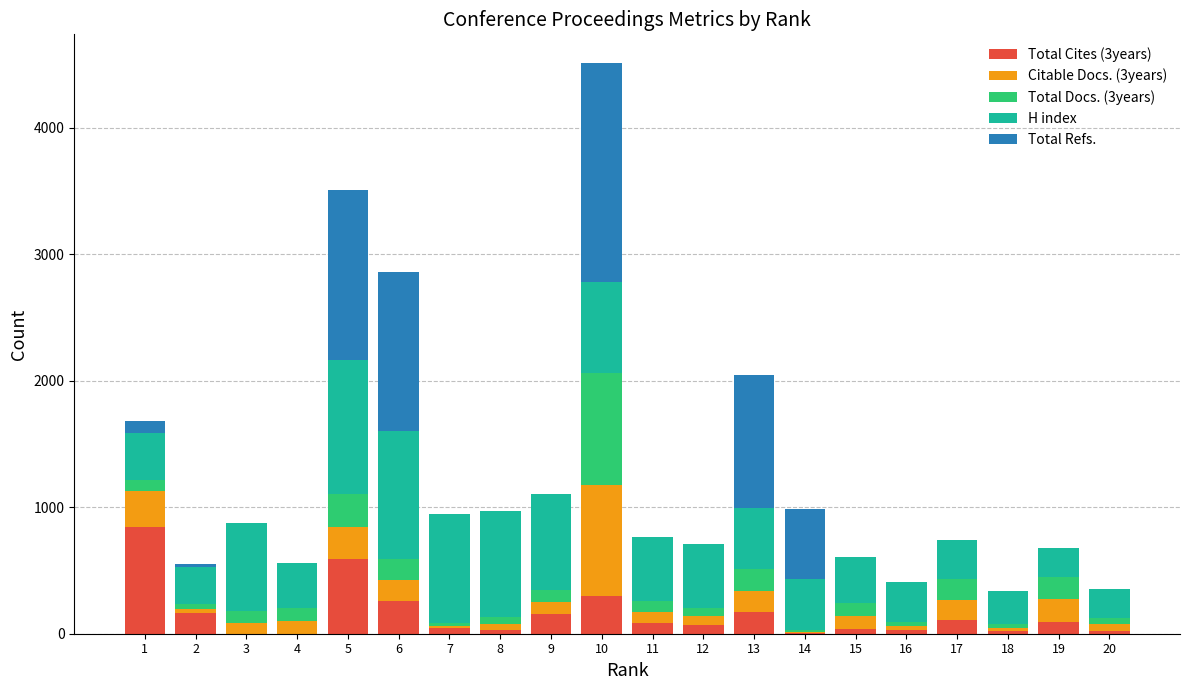

What are all the series names shown in the legend?

Total Cites (3years), Citable Docs. (3years), Total Docs. (3years), H index, Total Refs.